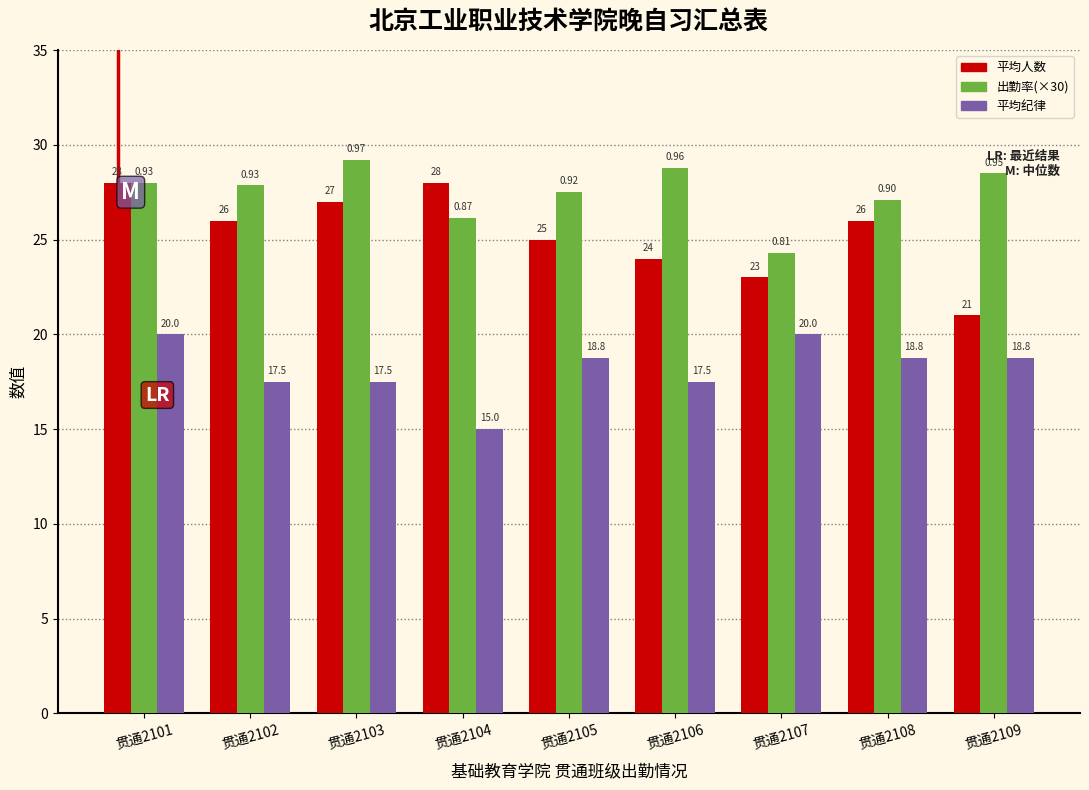

Rank the series by their average value, from lowest to highest.

平均纪律, 平均人数, 出勤率(×30)